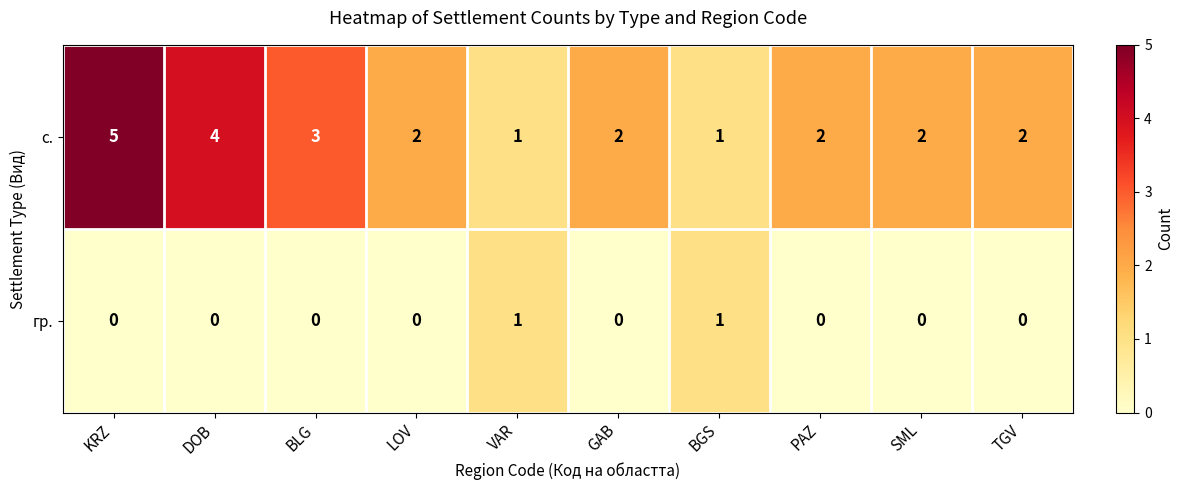

Which series has the widest spread of values?

с.